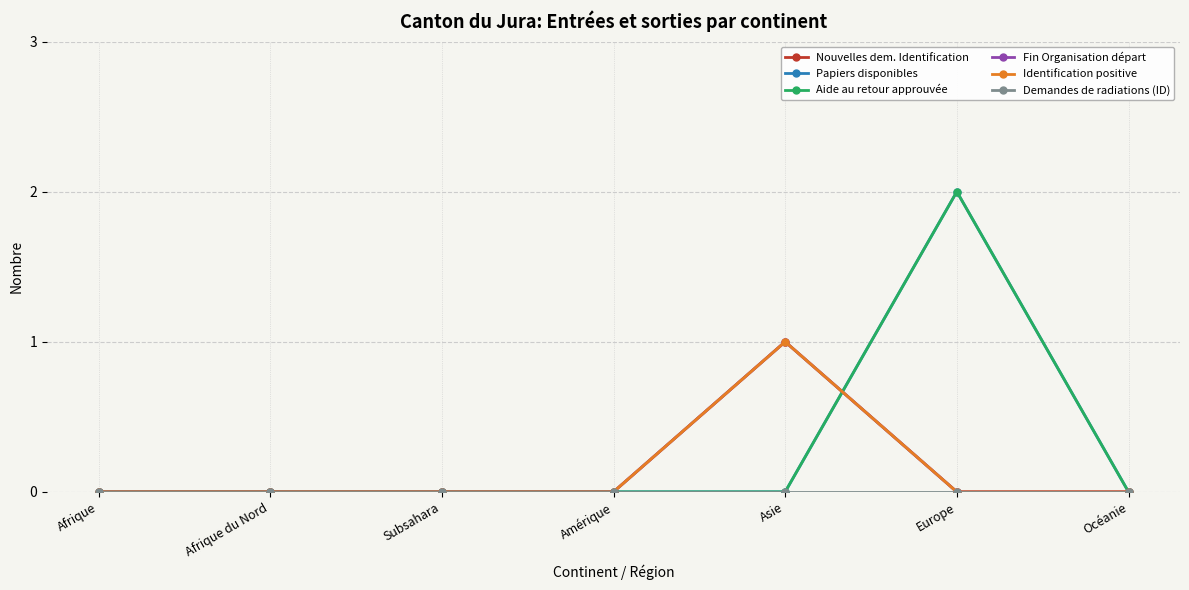

At which label does Demandes de radiations (ID) reach its peak?

Afrique